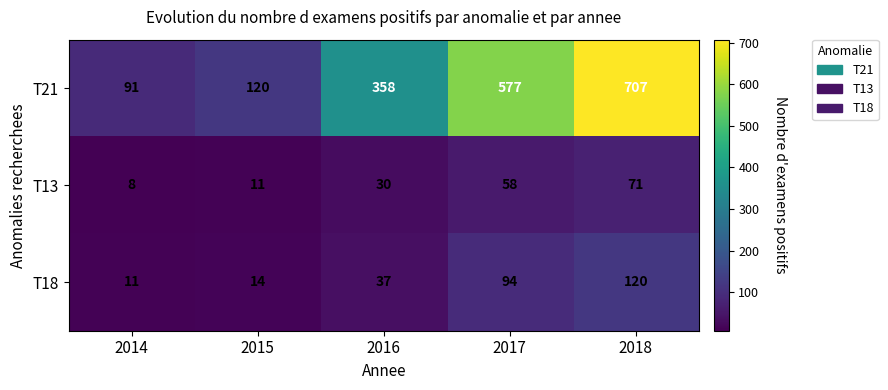

What is the sum of the T13 values at 2015 and 2017?

69